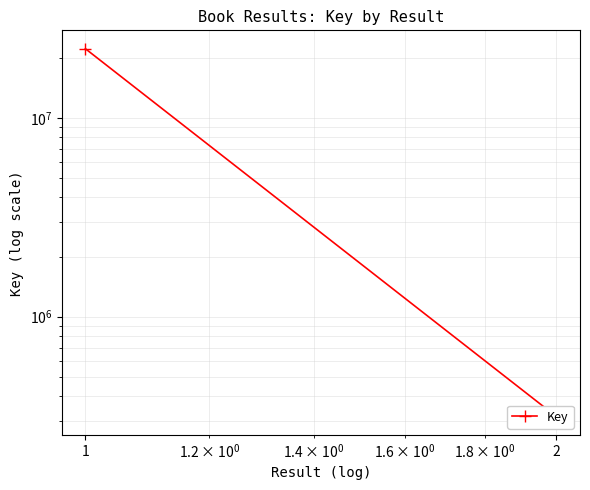

Which has a higher value, 2 or 1?

1